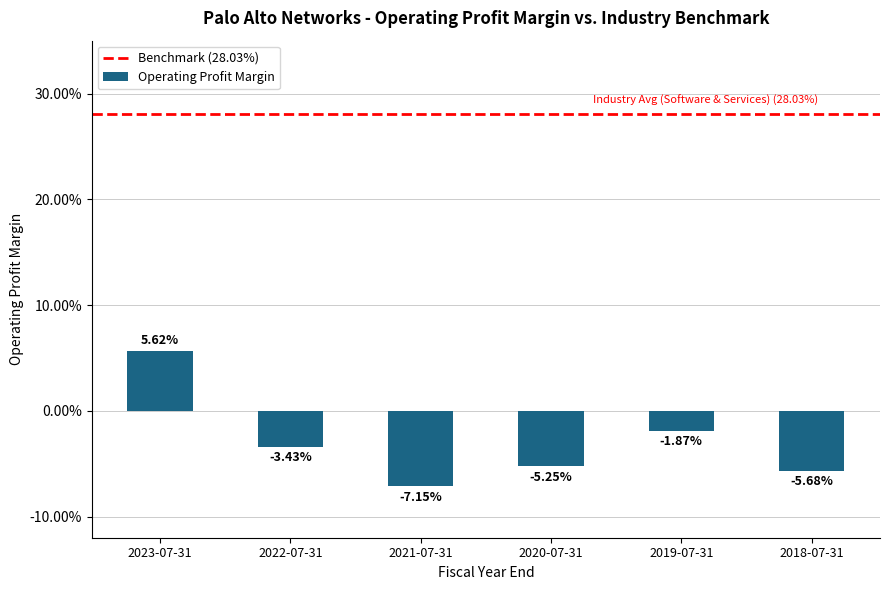

Are the bars horizontal?

No